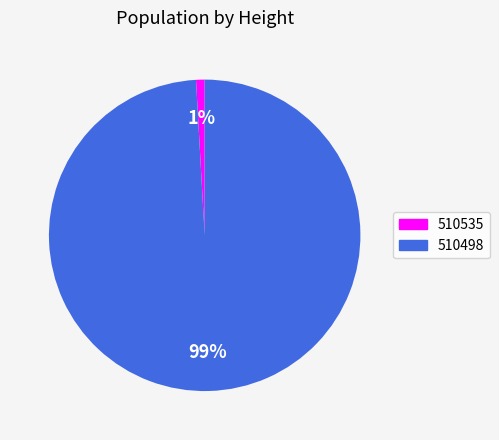

To the nearest percent, what is the average slice percentage?

50%